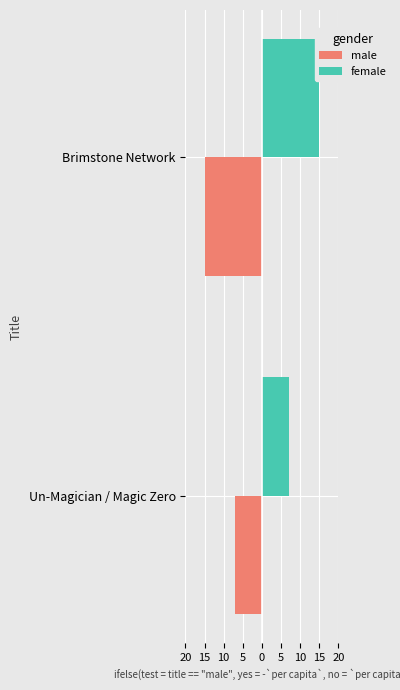

What is the highest value of the male series?

-7.1